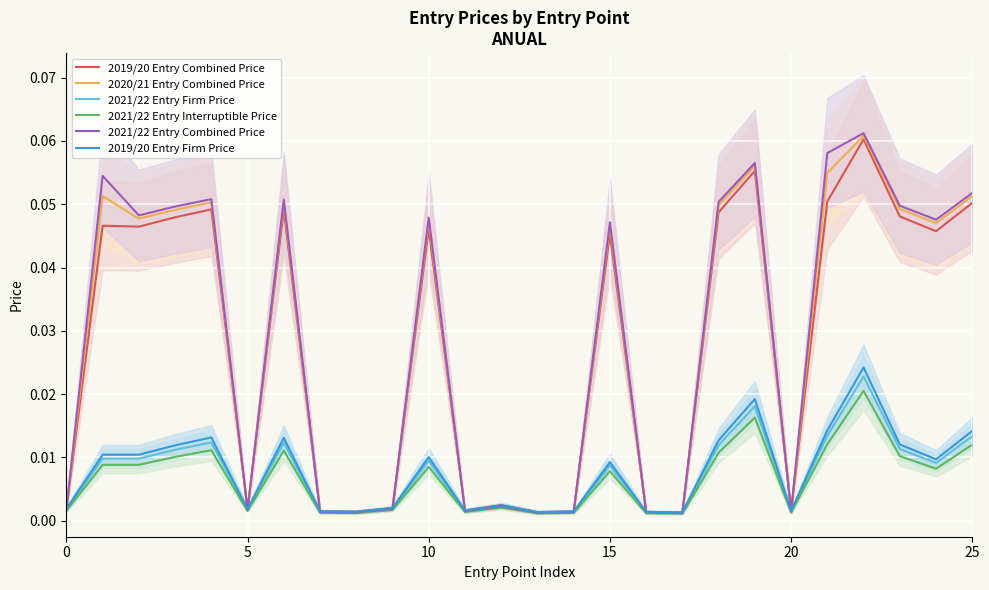

Is it true that 2020/21 Entry Combined Price equals 0.0 at 12?

False